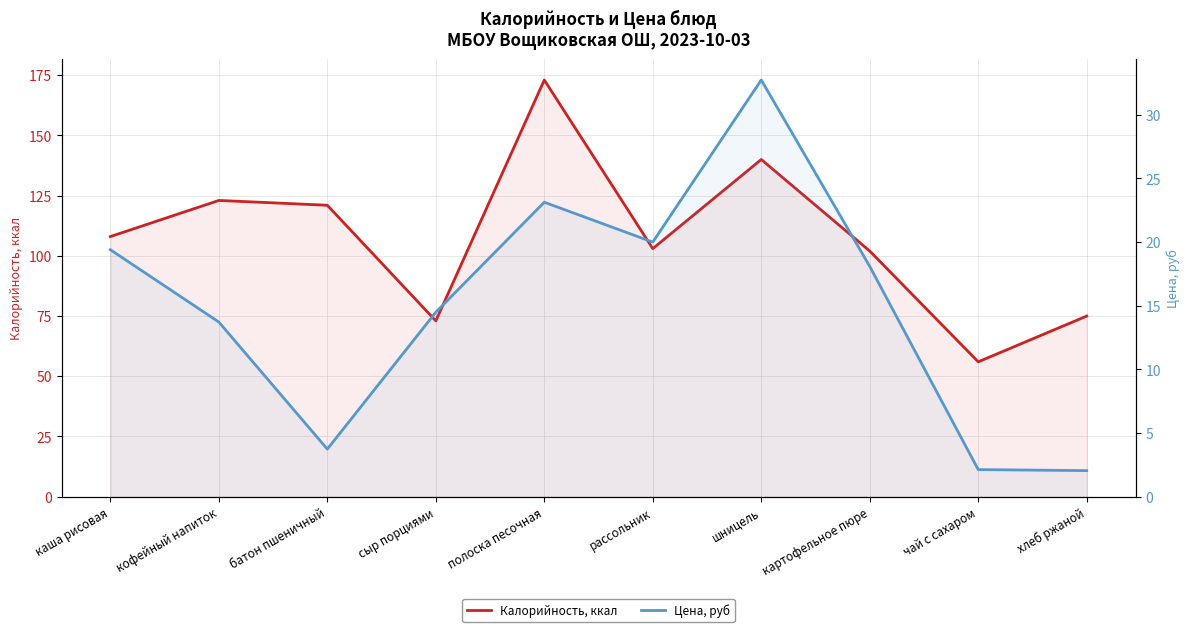

What is the spread (max minus min) of values at хлеб ржаной?

73.0